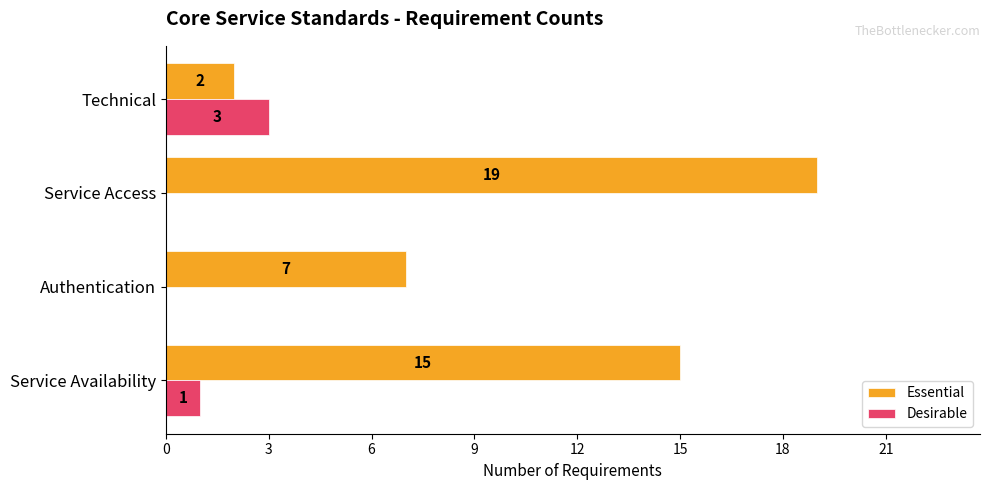

What value does the Desirable series have at Technical?

3